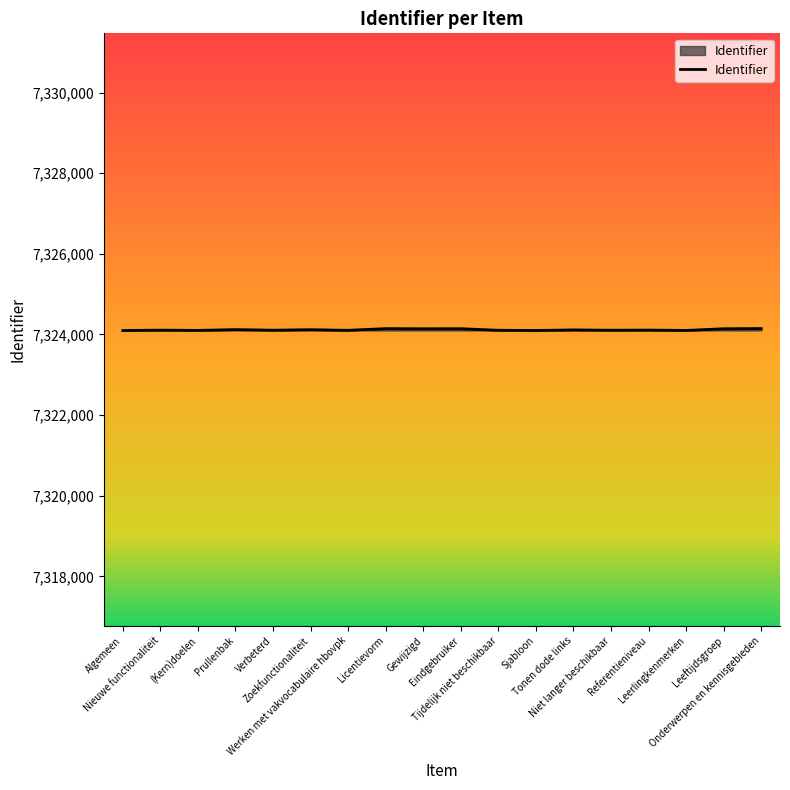

Is it true that the value at Niet langer beschikbaar is 4141572?

False